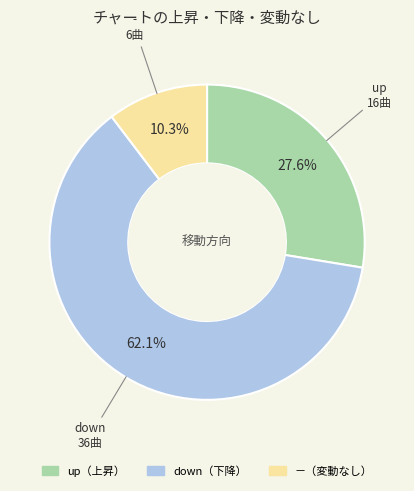

Is there a majority slice in this chart?

Yes